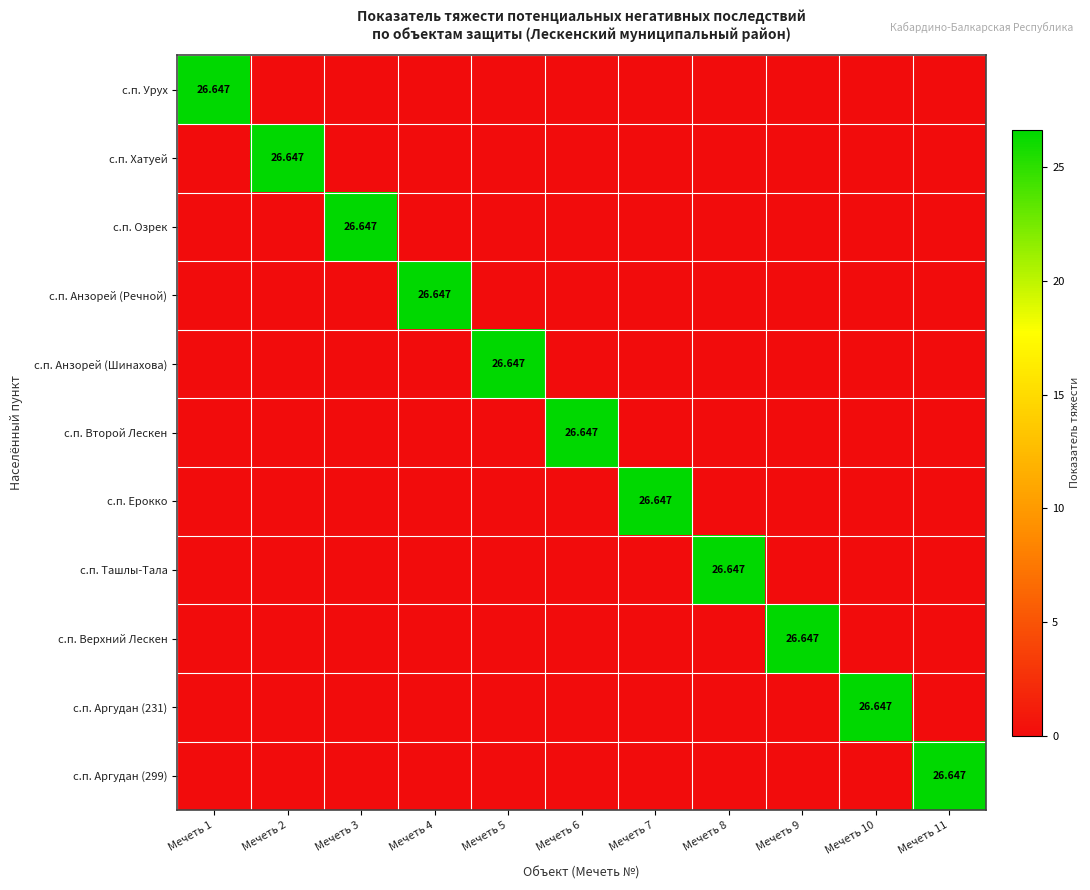

At which label is с.п. Урух closest to 13?

Мечеть 2